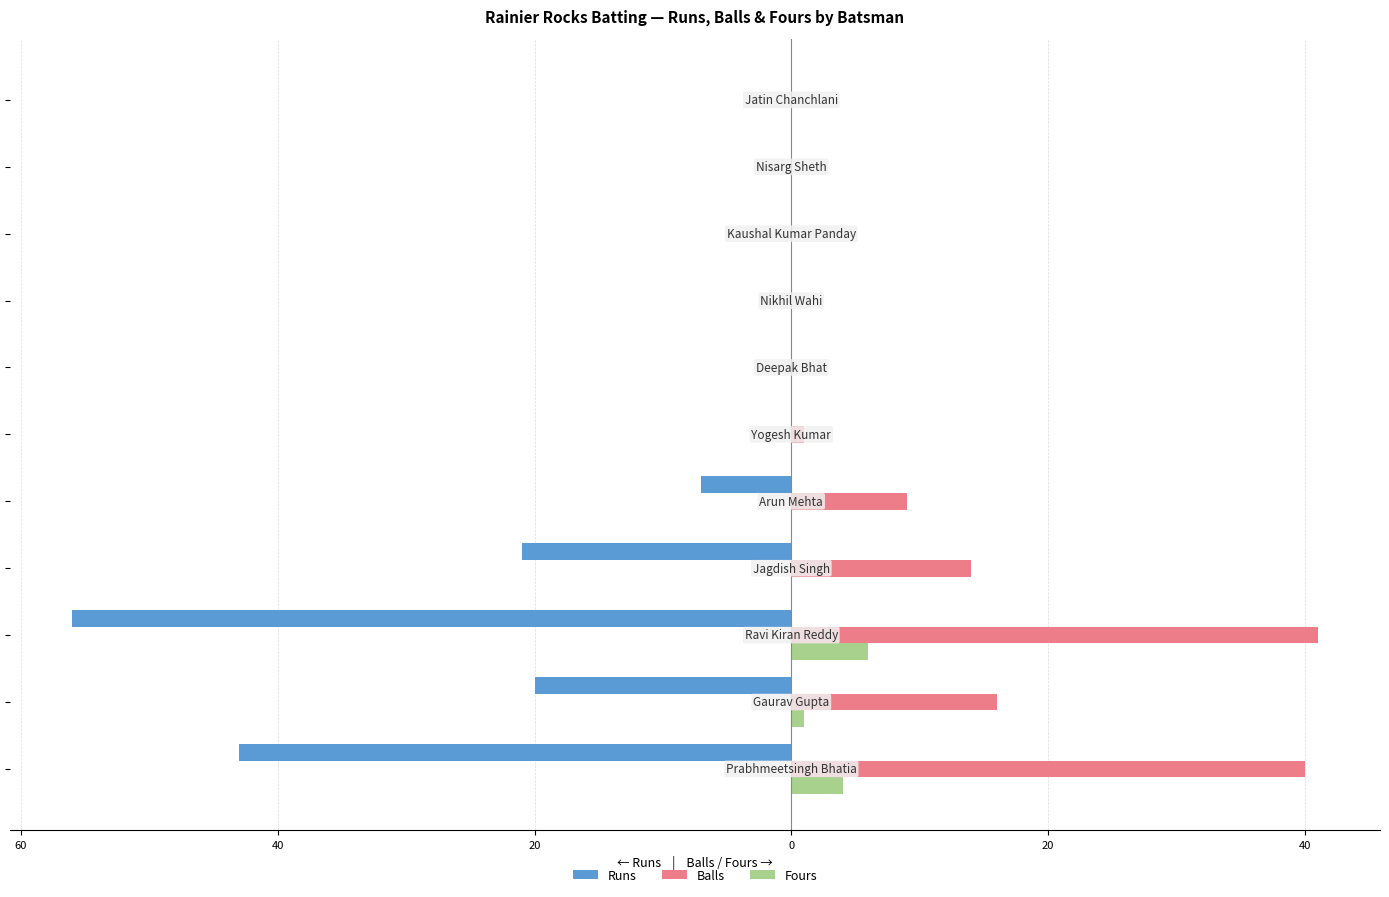

What are all the series names shown in the legend?

Runs, Balls, Fours